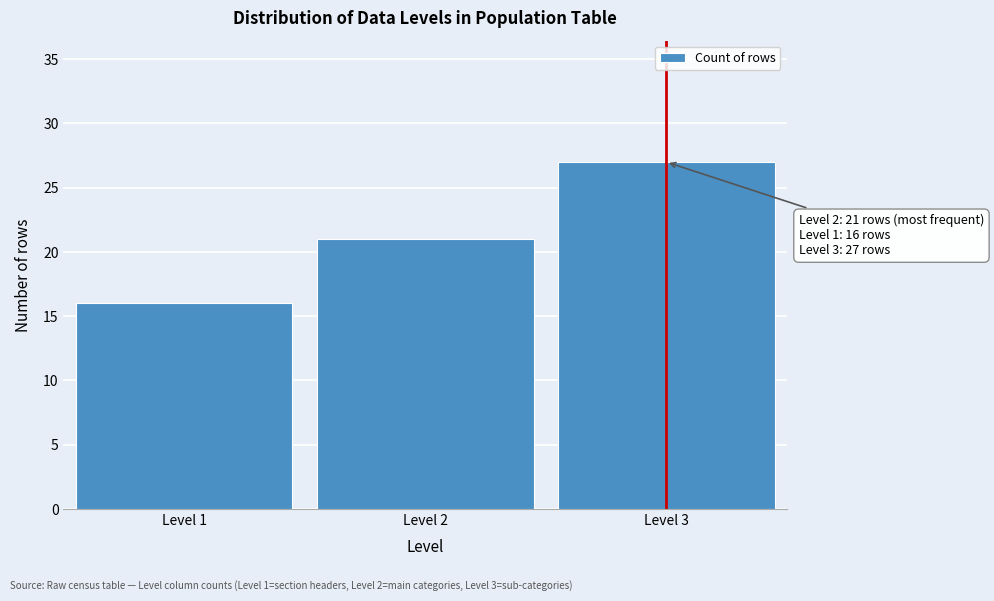

Reading right to left, list all the values displayed in this chart.

Level 3=27	Level 2=21	Level 1=16